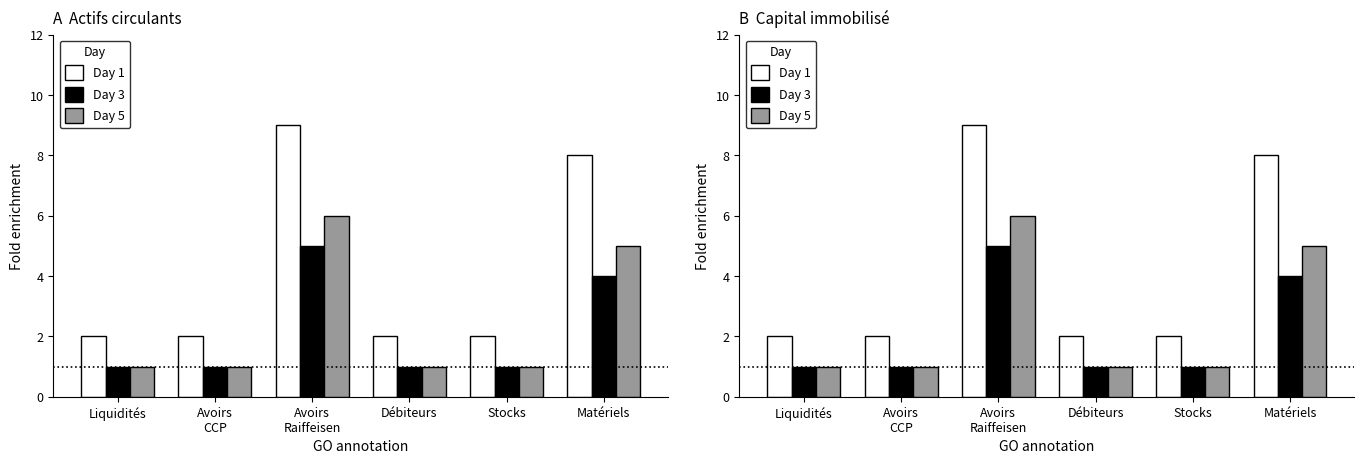

The value of Day 3 at Avoirs
CCP is 1. True or false?

True